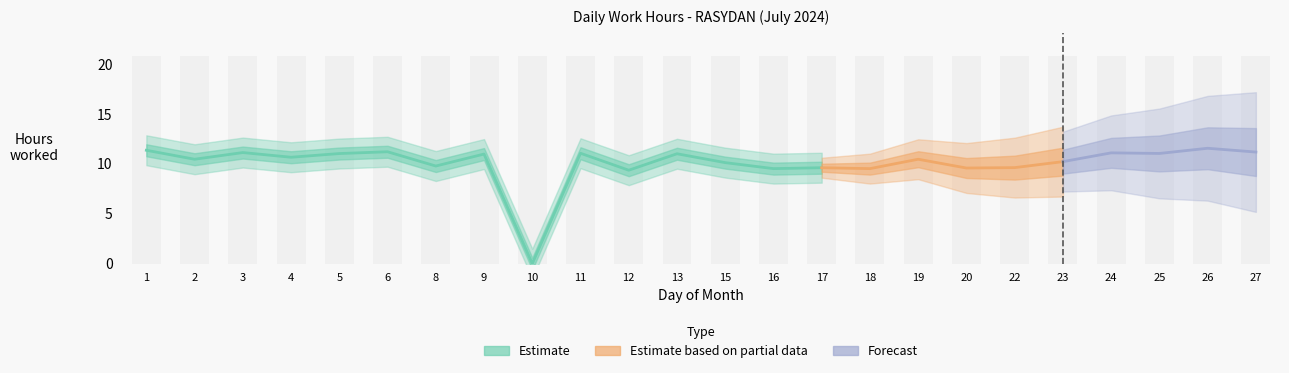

What is the maximum value shown in the chart?

11.6